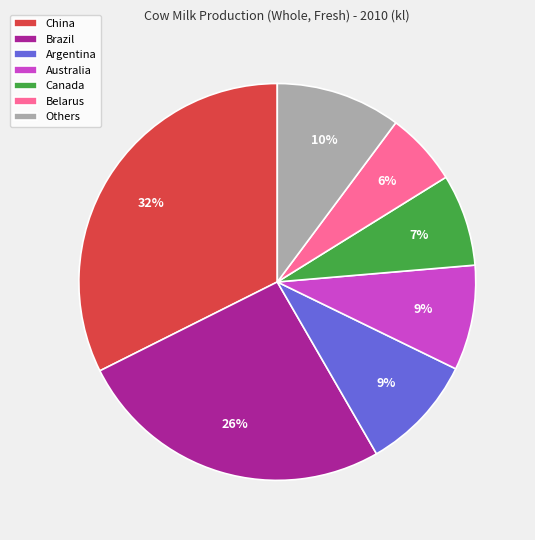

How many slices are in this pie chart?

7